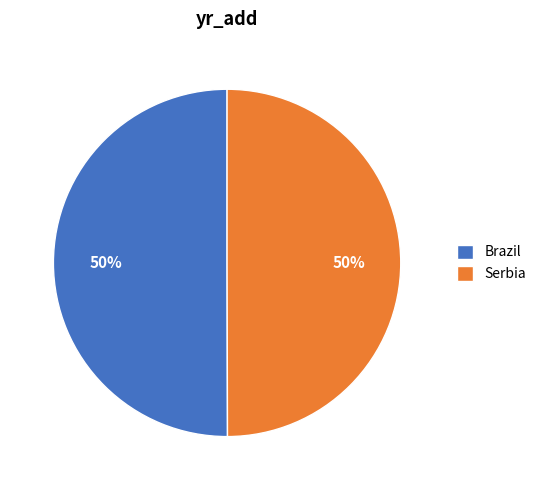

What percentage is the Serbia slice, to the nearest percent?

50%